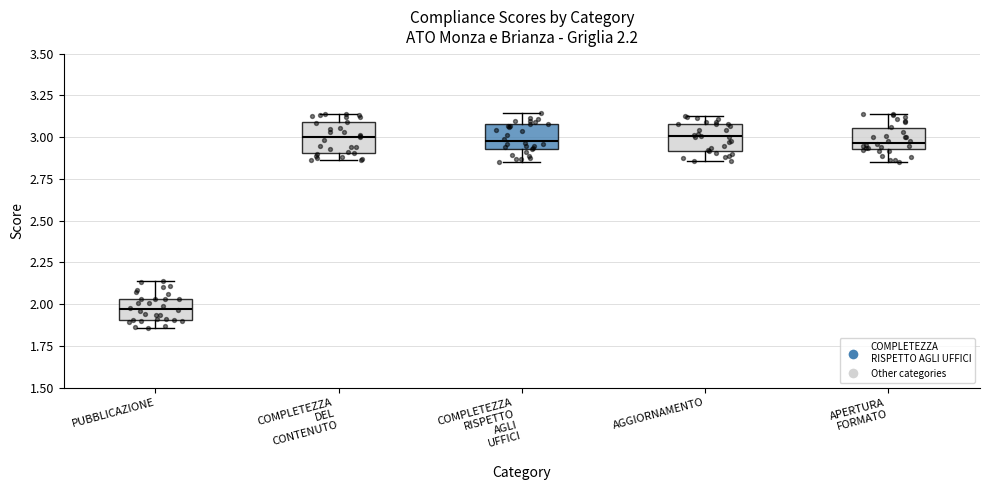

Which box's median line is the lowest?

PUBBLICAZIONE